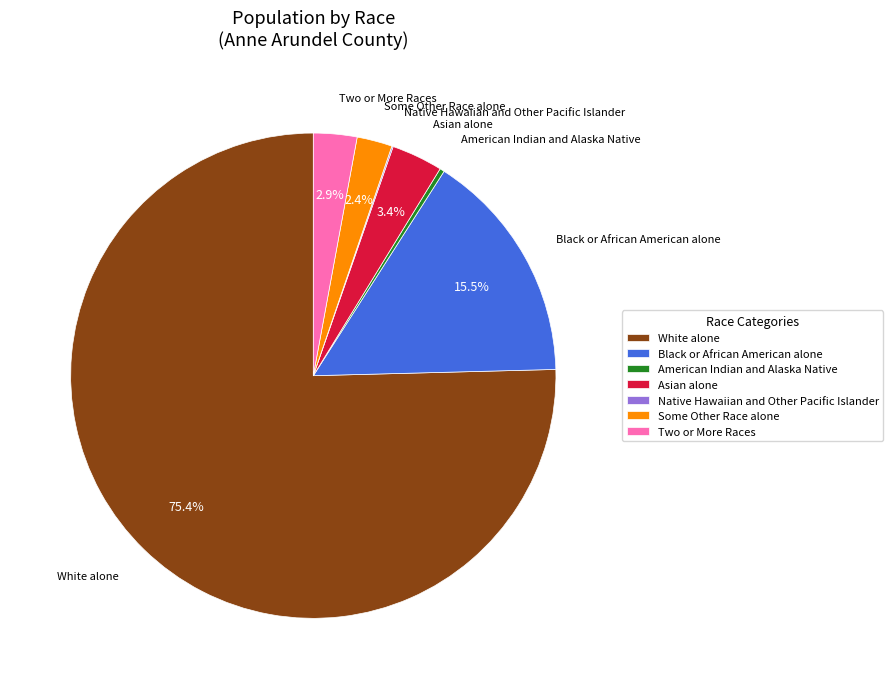

Do Two or More Races and Asian alone together represent more than half of the pie?

No